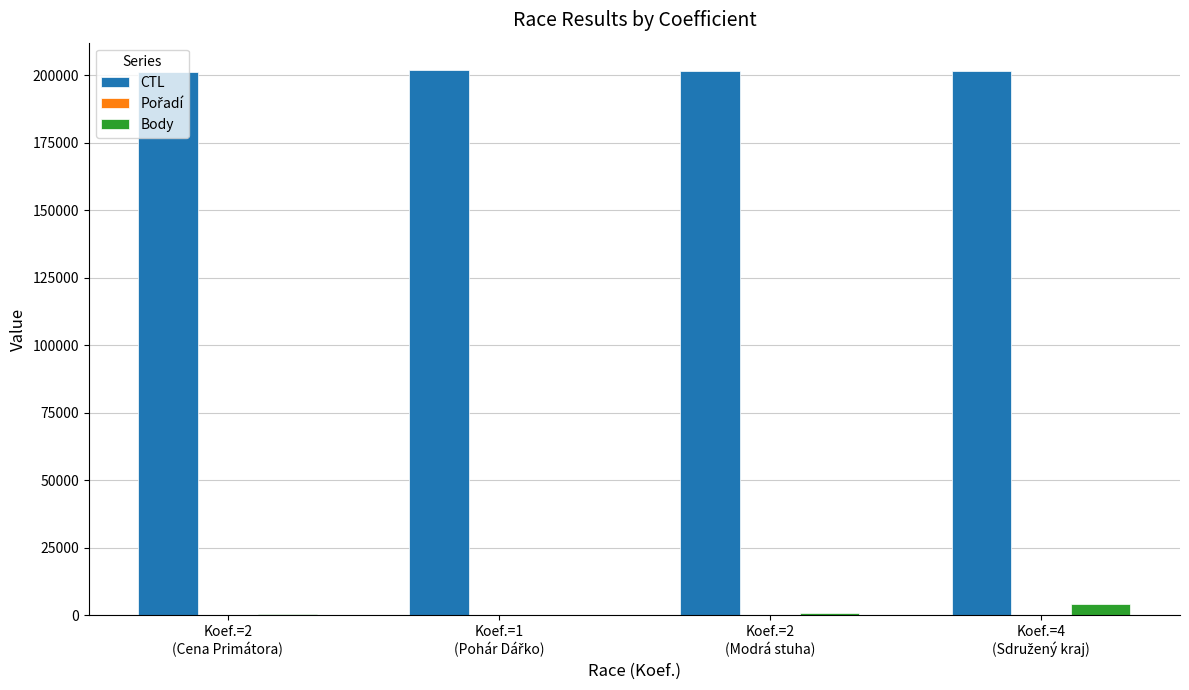

Which series has the largest total across all categories?

CTL